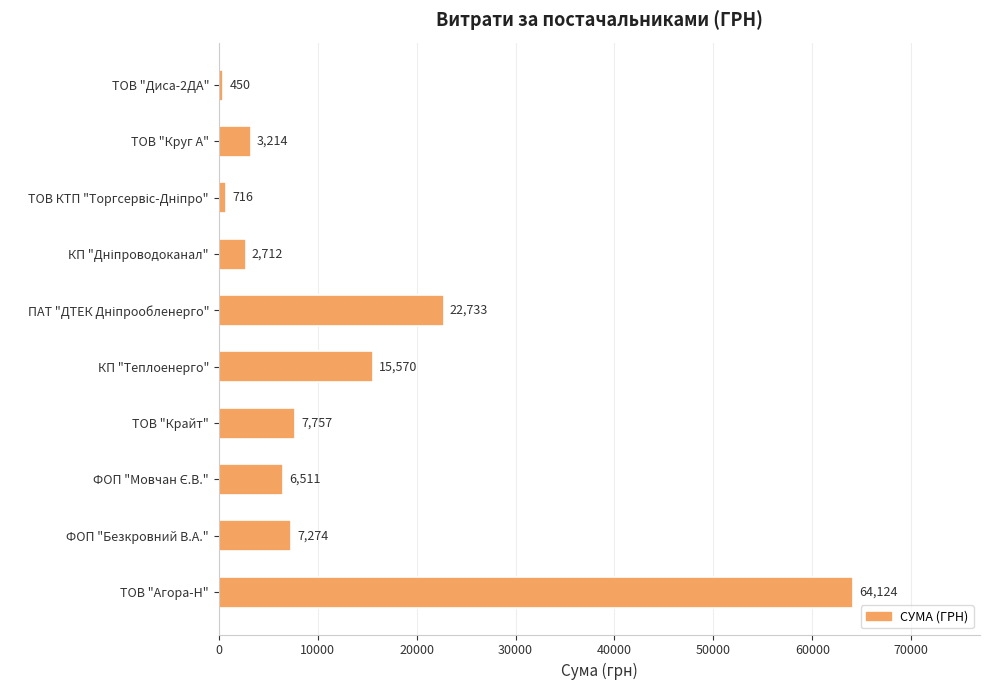

Between КП "Теплоенерго" and ТОВ "Крайт", which is larger?

КП "Теплоенерго"